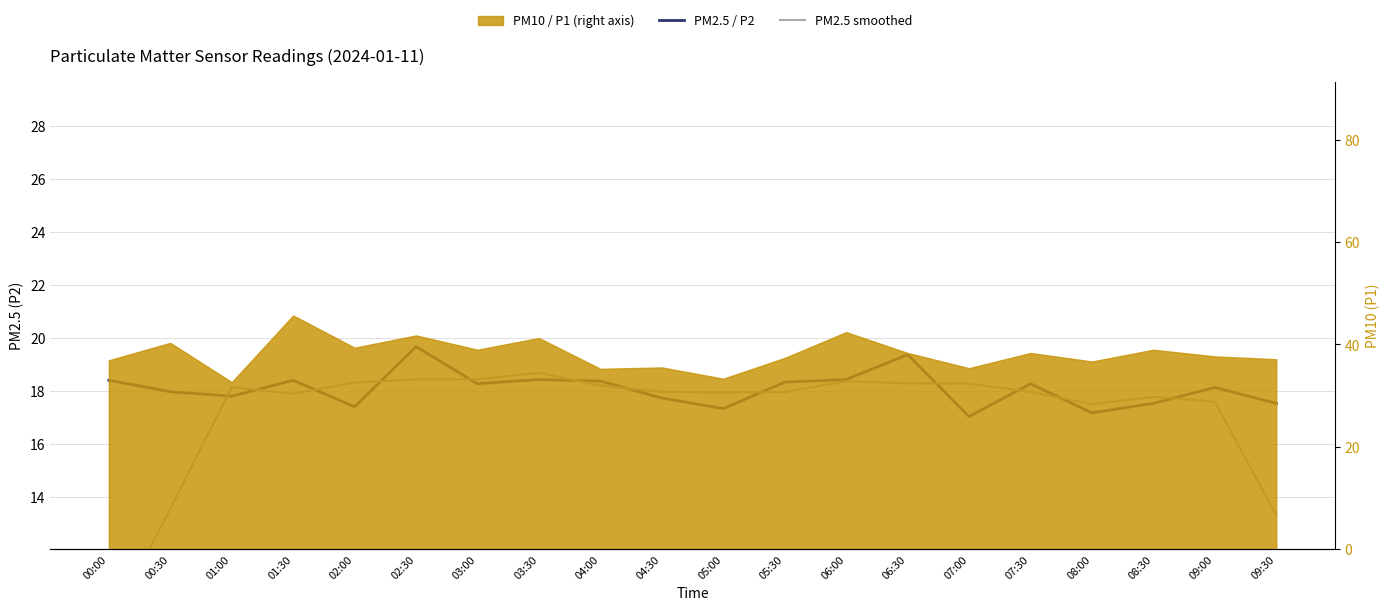

True or false: PM2.5 / P2 has a value of 29.5 at 06:00.

False